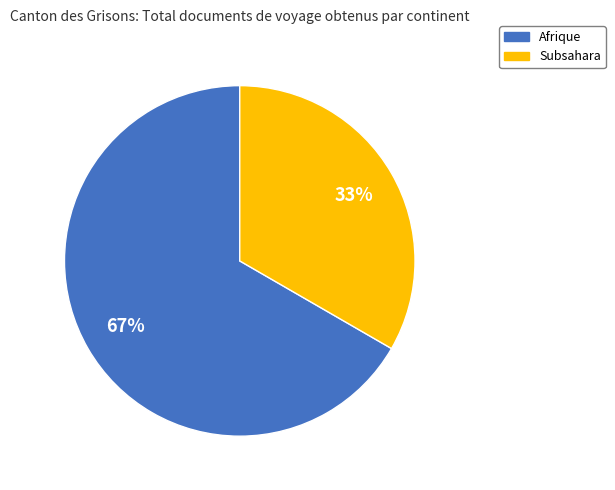

To the nearest percent, what is the average slice percentage?

50%